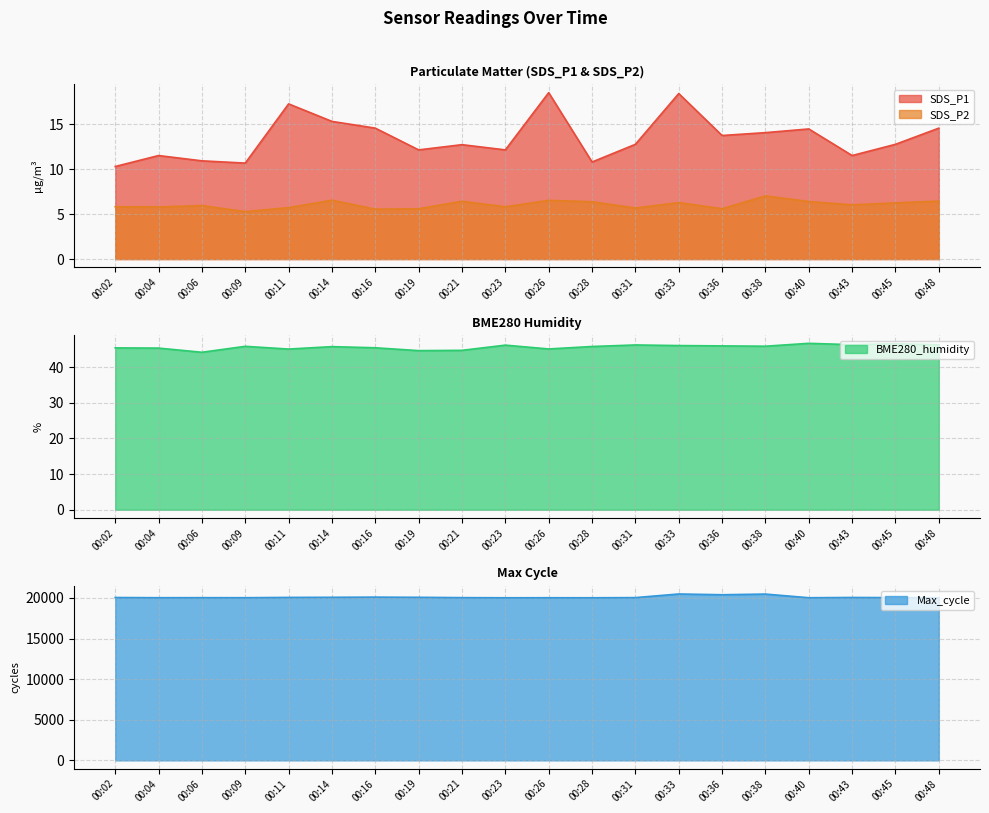

What is the value of the Max_cycle point at the 4th from the left?

20026.0